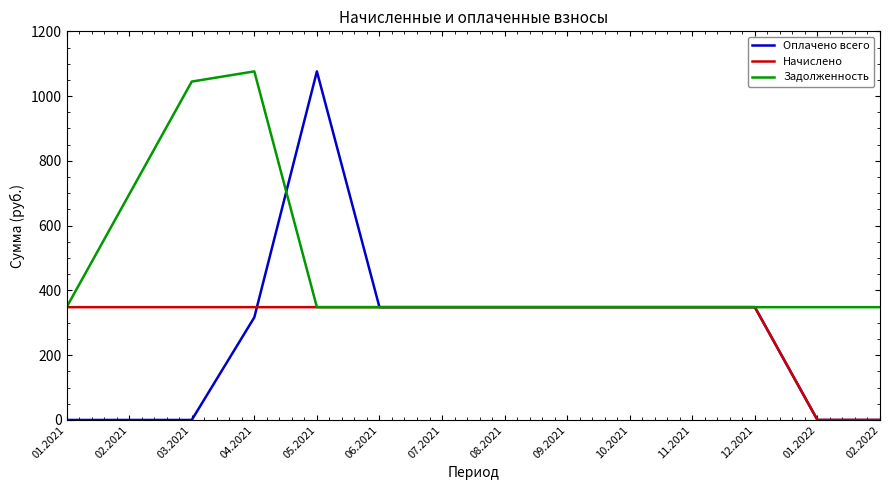

What is the total value across all series at 03.2021?

1393.2